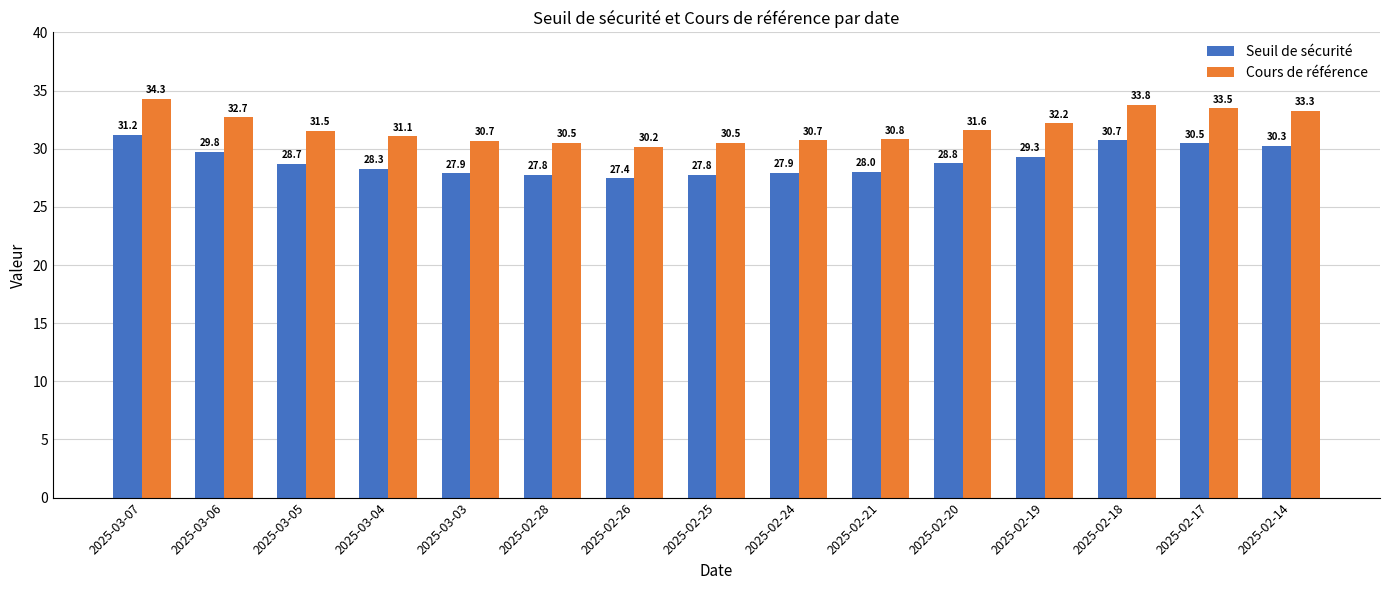

Reading right to left, extract all data points from this chart.

Seuil de sécurité: 2025-02-14=30.3	2025-02-17=30.5	2025-02-18=30.7	2025-02-19=29.3	2025-02-20=28.8	2025-02-21=28.0	2025-02-24=27.9	2025-02-25=27.8	2025-02-26=27.4	2025-02-28=27.8	2025-03-03=27.9	2025-03-04=28.3	2025-03-05=28.7	2025-03-06=29.8	2025-03-07=31.2
Cours de référence: 2025-02-14=33.3	2025-02-17=33.5	2025-02-18=33.8	2025-02-19=32.2	2025-02-20=31.6	2025-02-21=30.8	2025-02-24=30.7	2025-02-25=30.5	2025-02-26=30.2	2025-02-28=30.5	2025-03-03=30.7	2025-03-04=31.1	2025-03-05=31.5	2025-03-06=32.7	2025-03-07=34.3